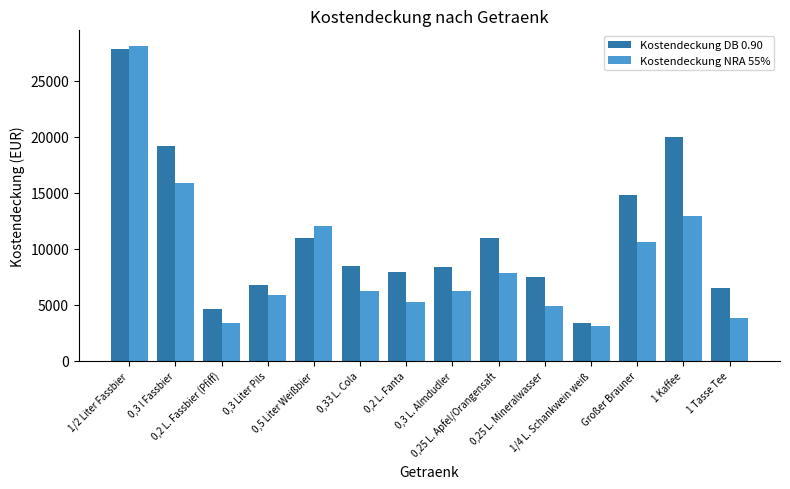

What are all the series names shown in the legend?

Kostendeckung DB 0.90, Kostendeckung NRA 55%